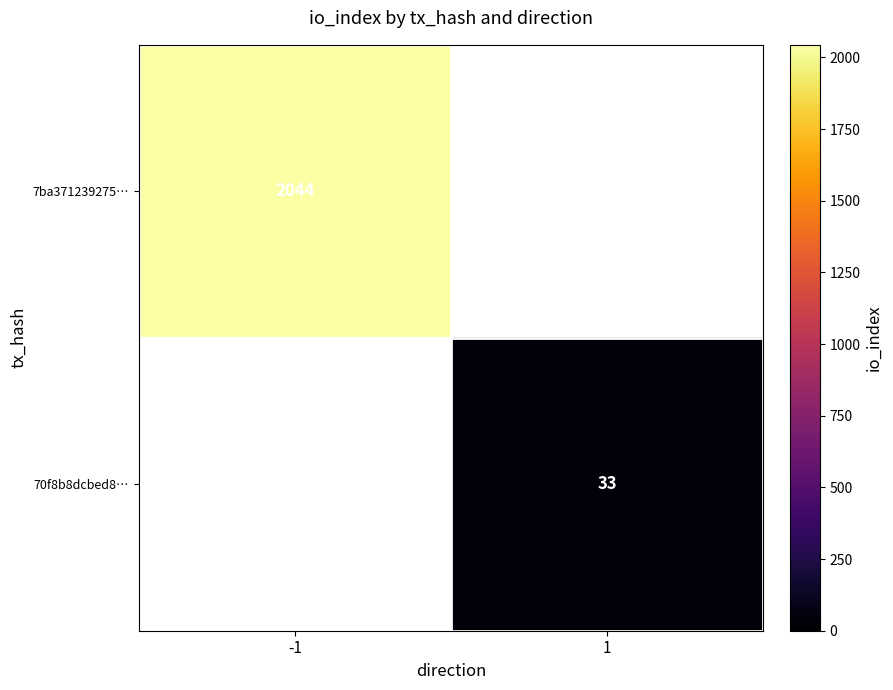

Is it true that 70f8b8dcbed8… equals 12 at 1?

False